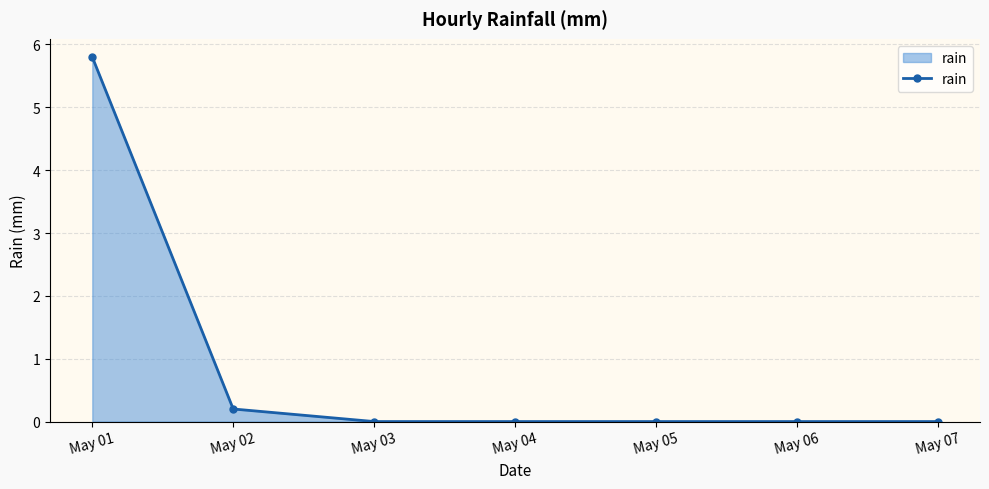

What is the greatest value displayed?

5.8